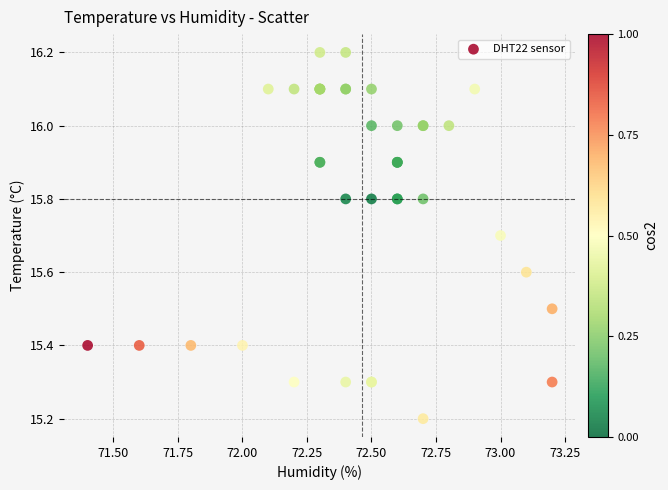

What Y value in the scatter plot is closest to 15?

15.2